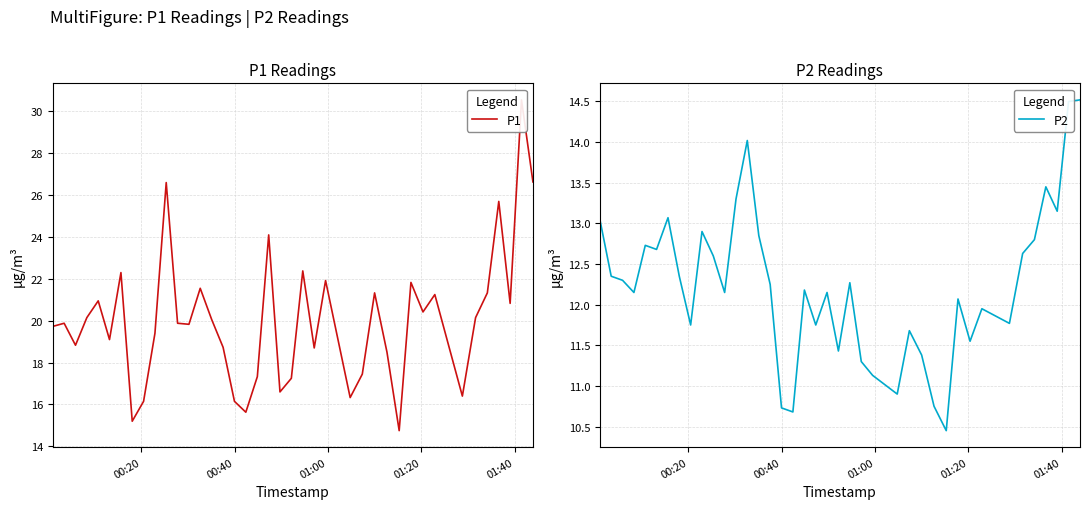

What is the difference between the second highest and second lowest values in the P1 series?

11.4